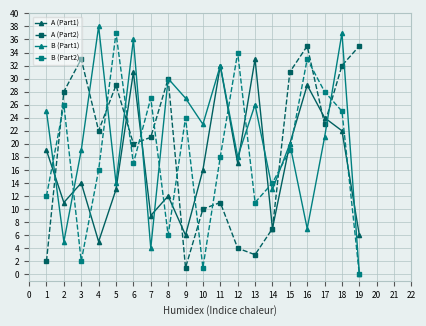

Between 2 and 12, which series saw the biggest shift?

A (Part2)